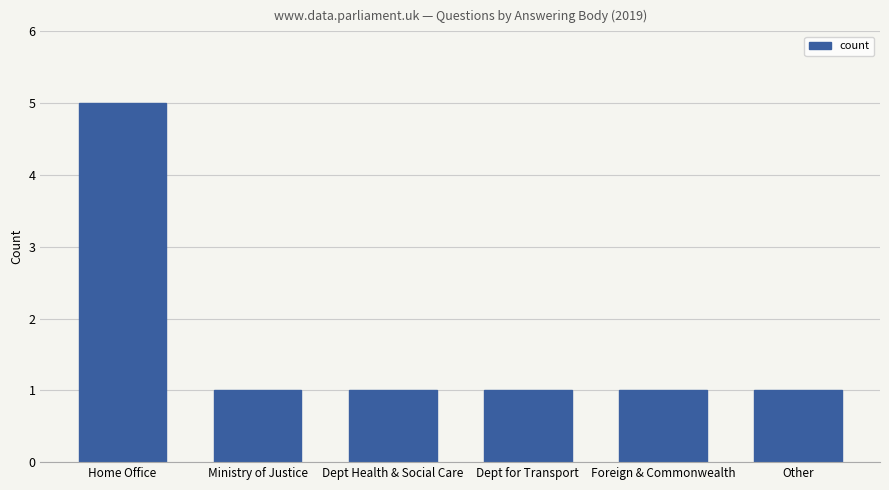

Reading left to right, what are all the values shown in this chart?

5	1	1	1	1	1